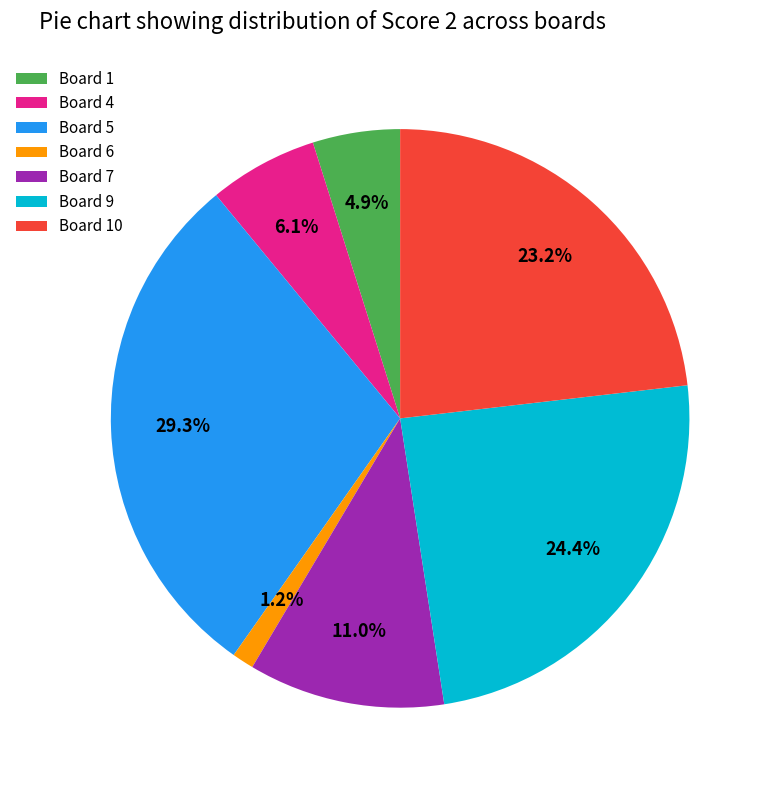

To the nearest percent, what is the difference between the largest and smallest slice percentages?

28%